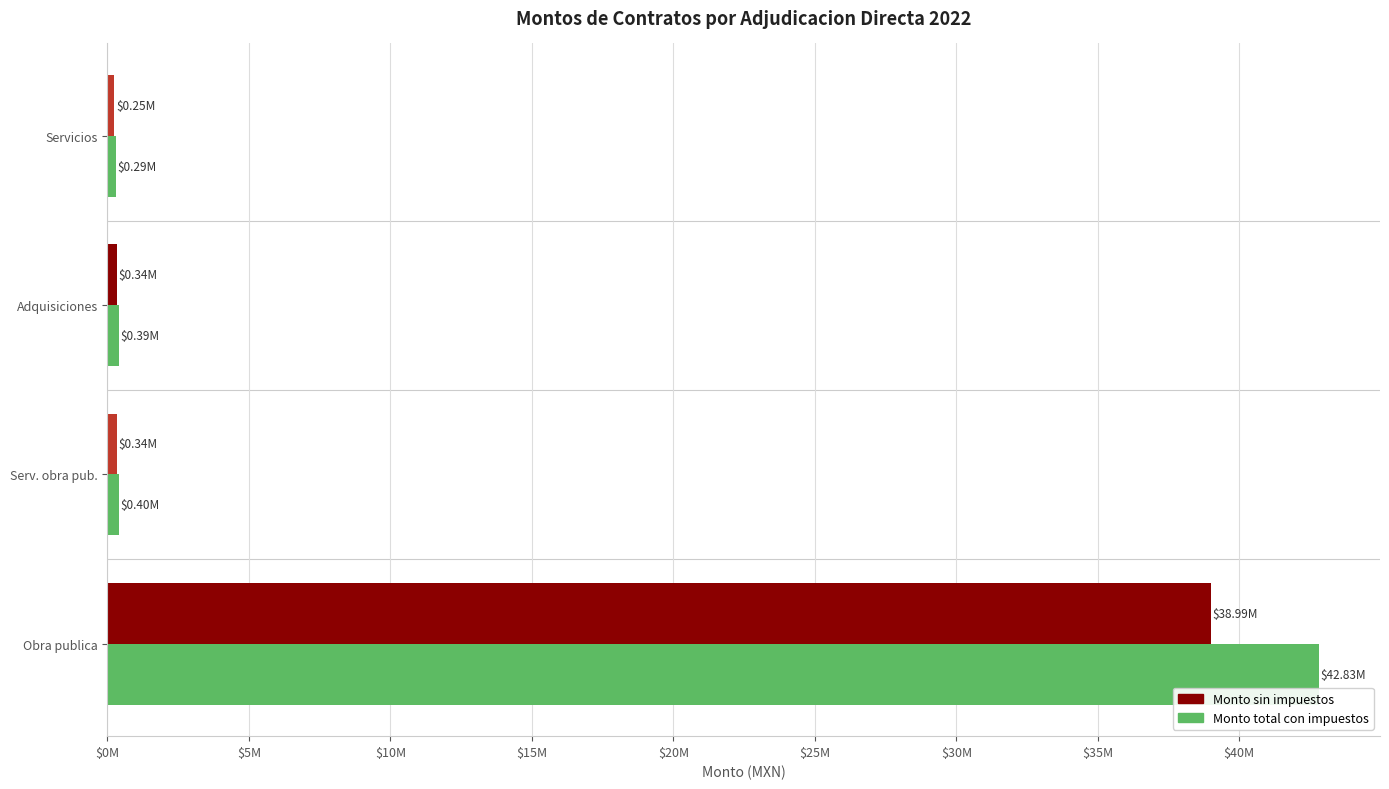

What are all the series names shown in the legend?

Monto sin impuestos, Monto total con impuestos